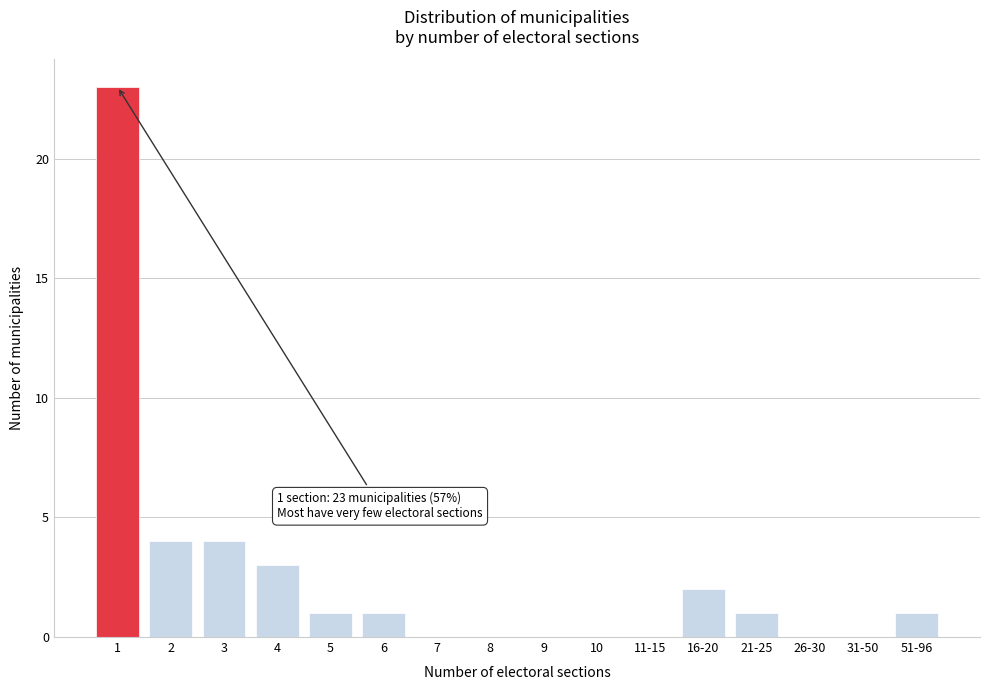

Reading right to left, what are all the values shown in this chart?

51-96=1	31-50=0	26-30=0	21-25=1	16-20=2	11-15=0	10=0	9=0	8=0	7=0	6=1	5=1	4=3	3=4	2=4	1=23